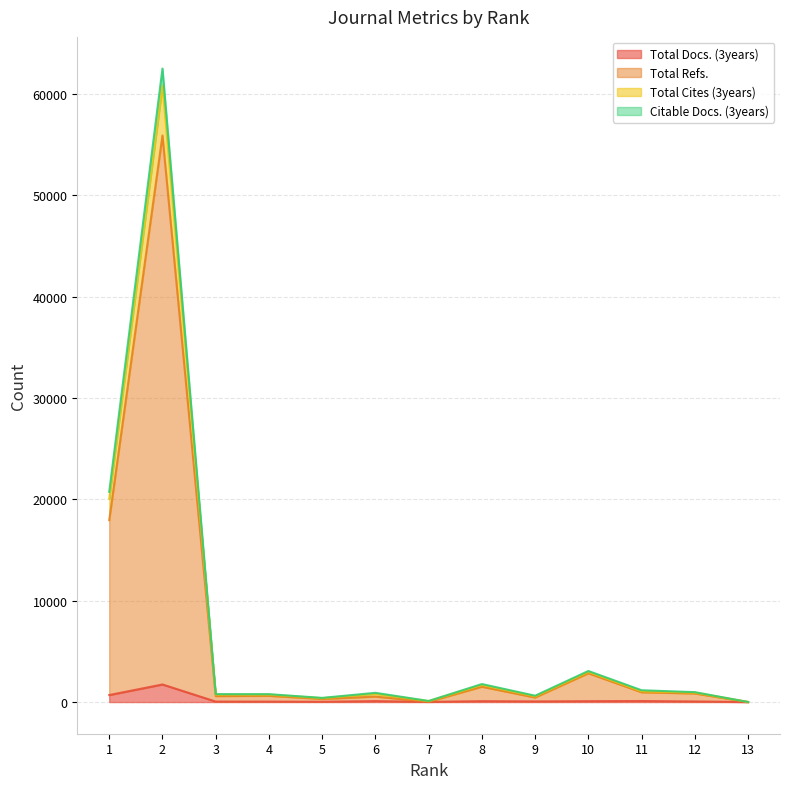

Which series has the widest spread of values?

Total Cites (3years)